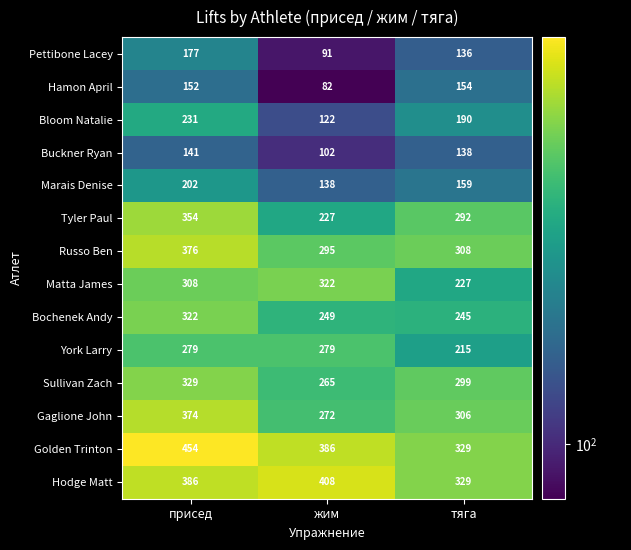

Count the Pettibone Lacey values in the range 91 to 177.

3